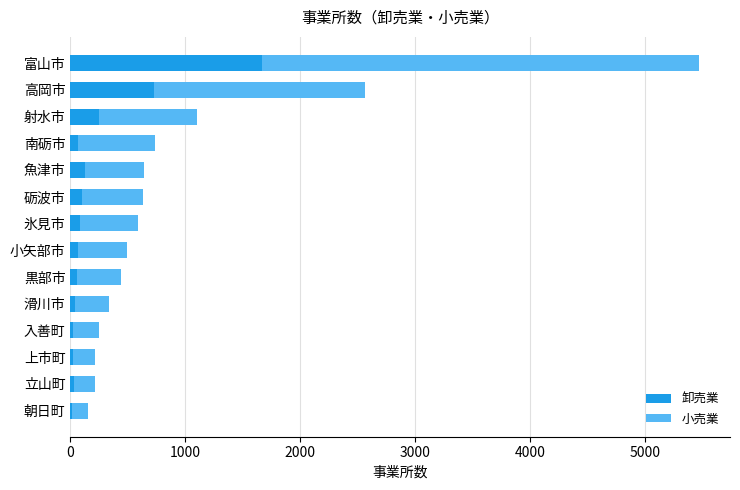

True or false: 卸売業 has a value of 727 at 高岡市.

True